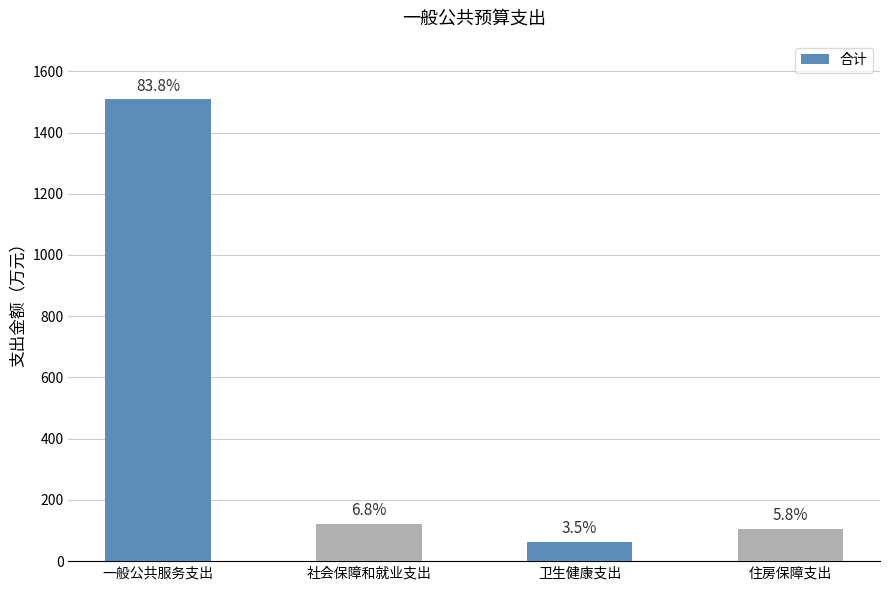

What is the greatest value displayed?

1508.0